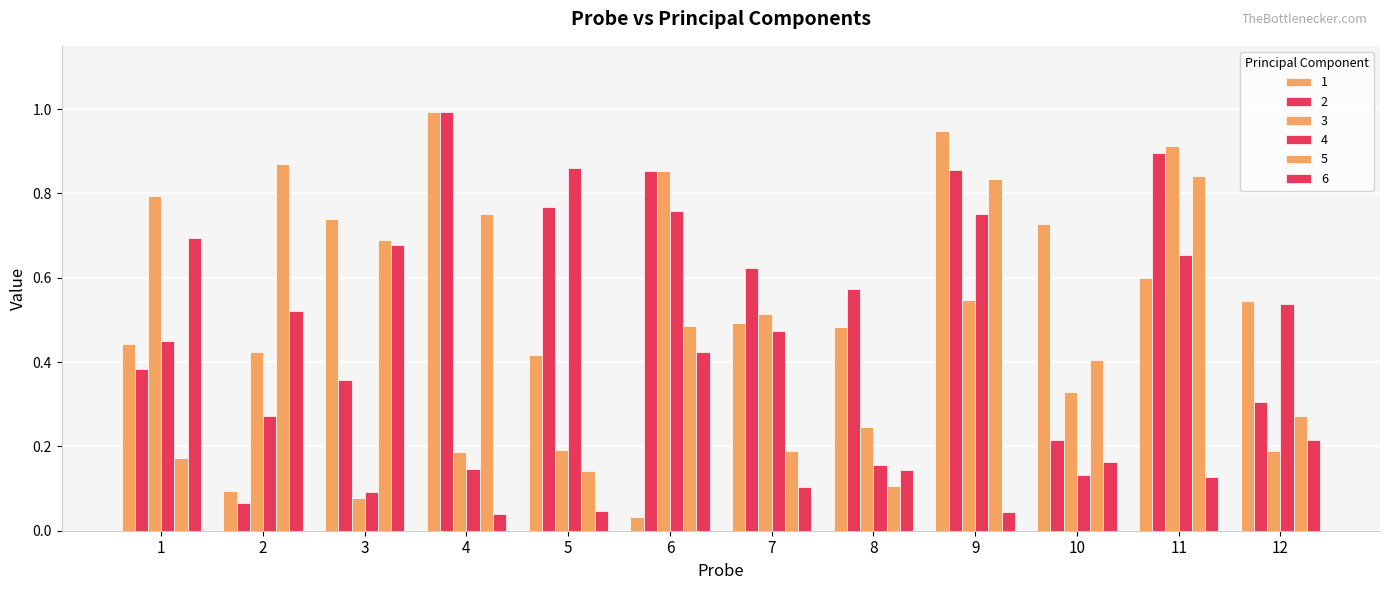

Does the chart contain stacked bars?

No